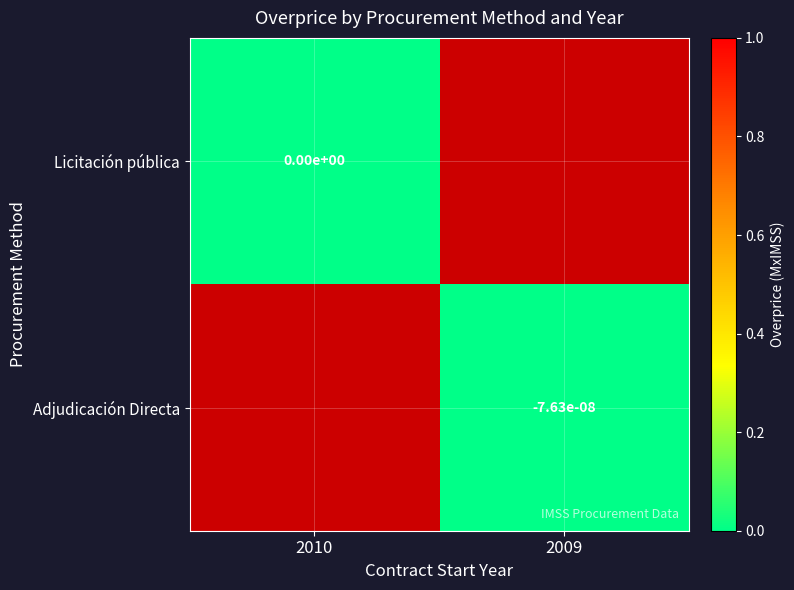

How many data points does each series have?

2